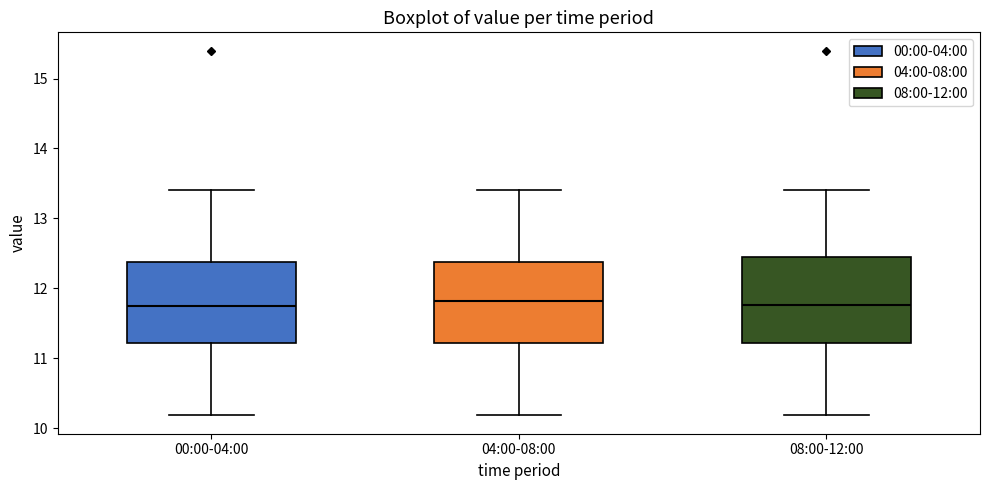

Reading left to right, transcribe this box plot: for each box, give where its median line is, the range the box spans, and where its two whiskers end, as read against the y-axis. The values are not printed on the chart, so give them approximately, as read against the axis.

00:00-04:00: median 11.7, box 11.2 to 12.4, whiskers 10.2 to 13.4
04:00-08:00: median 11.8, box 11.2 to 12.4, whiskers 10.2 to 13.4
08:00-12:00: median 11.8, box 11.2 to 12.4, whiskers 10.2 to 13.4